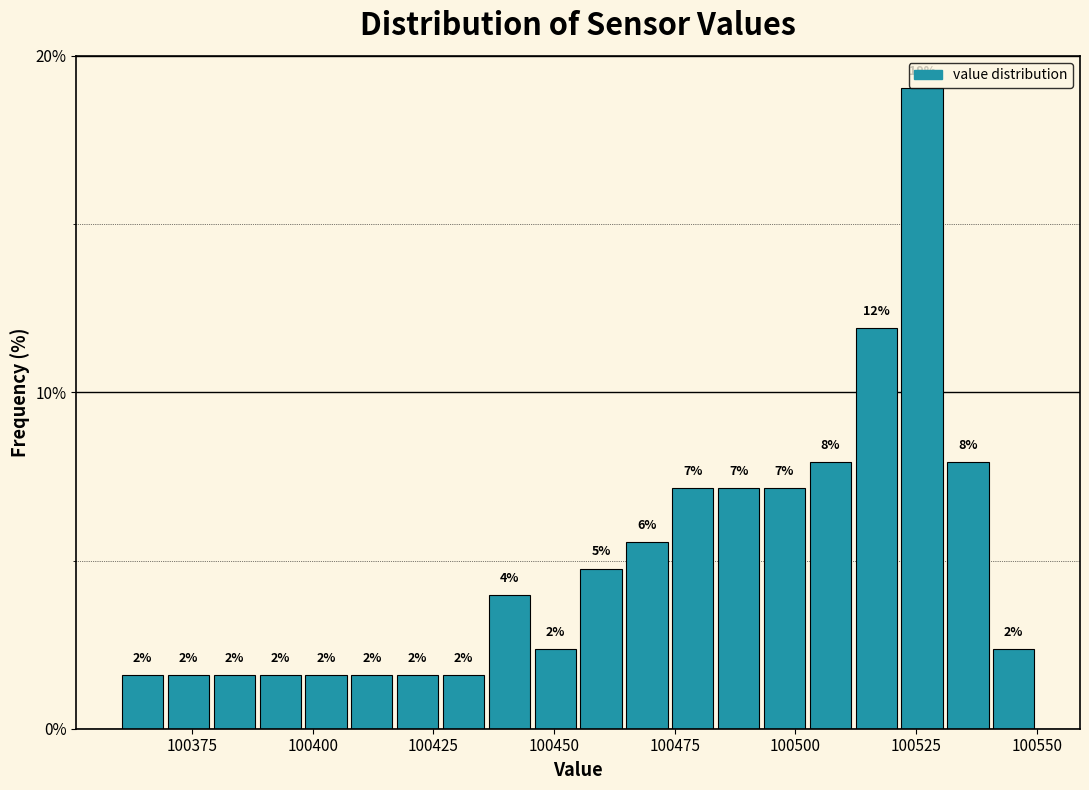

Around what value on the x-axis is the tallest bar? Give the approximate position of its centre, as read against the axis.

100525